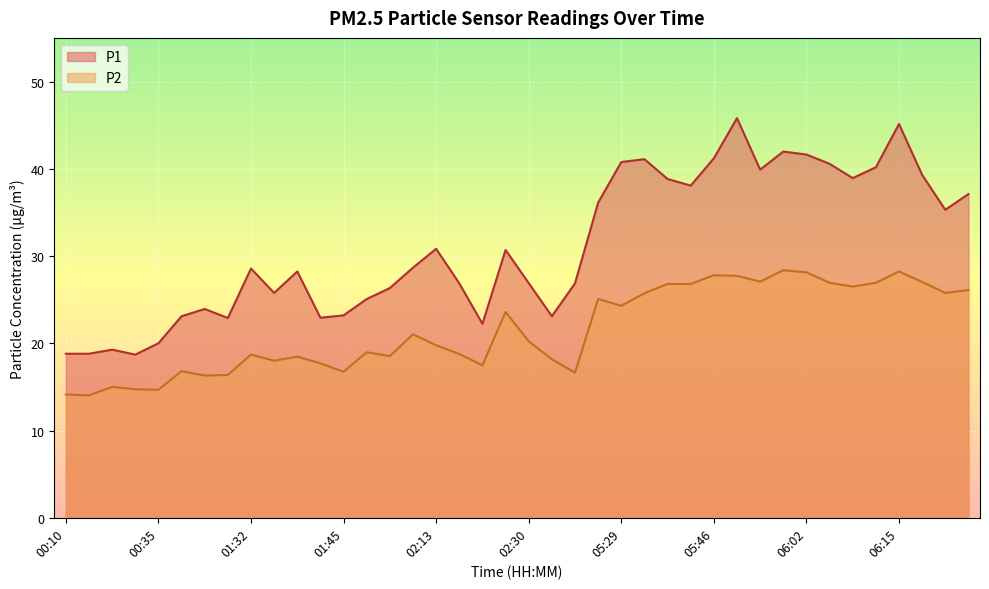

What is the total value across all series at 06:15?

73.4